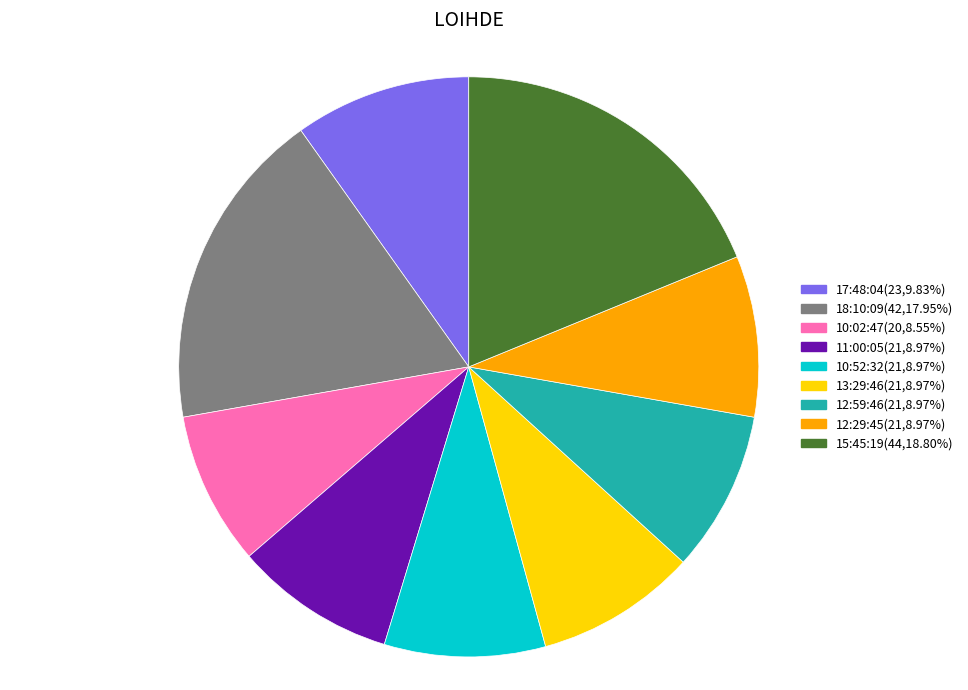

Does any single category account for the majority?

No